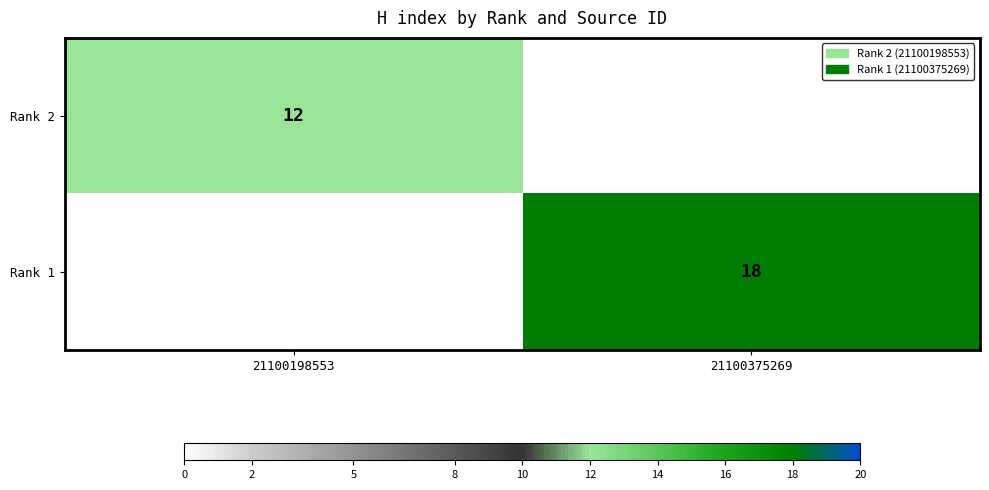

Is it true that Rank 2 equals 8 at 21100198553?

False